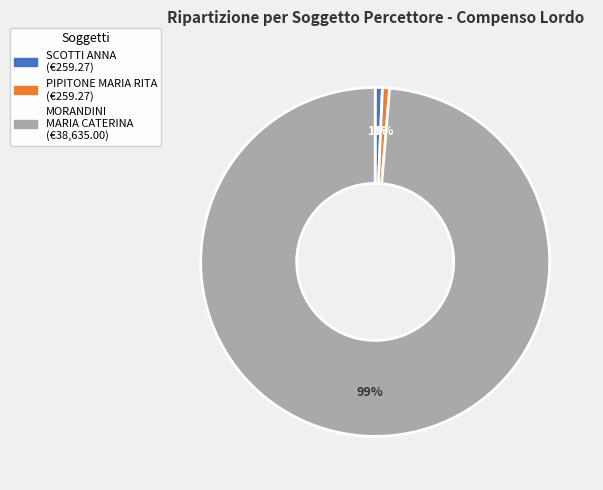

To the nearest percent, what is the combined percentage of MORANDINI MARIA CATERINA and SCOTTI ANNA?

99%